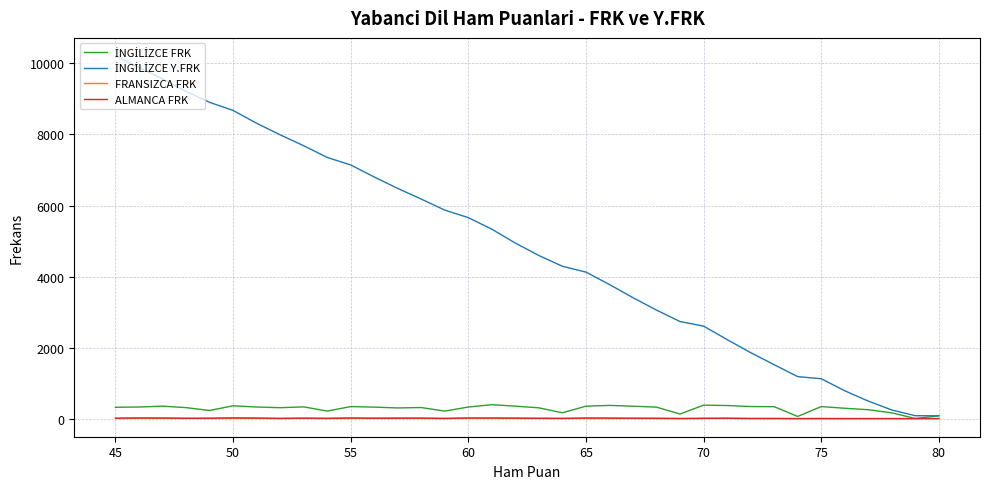

What is the value of the ALMANCA FRK point at the 25th from the left?

10